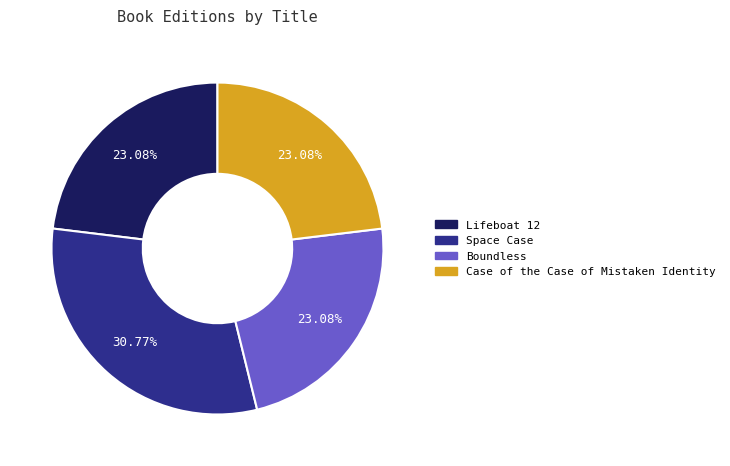

To the nearest percent, what portion does Space Case represent?

31%